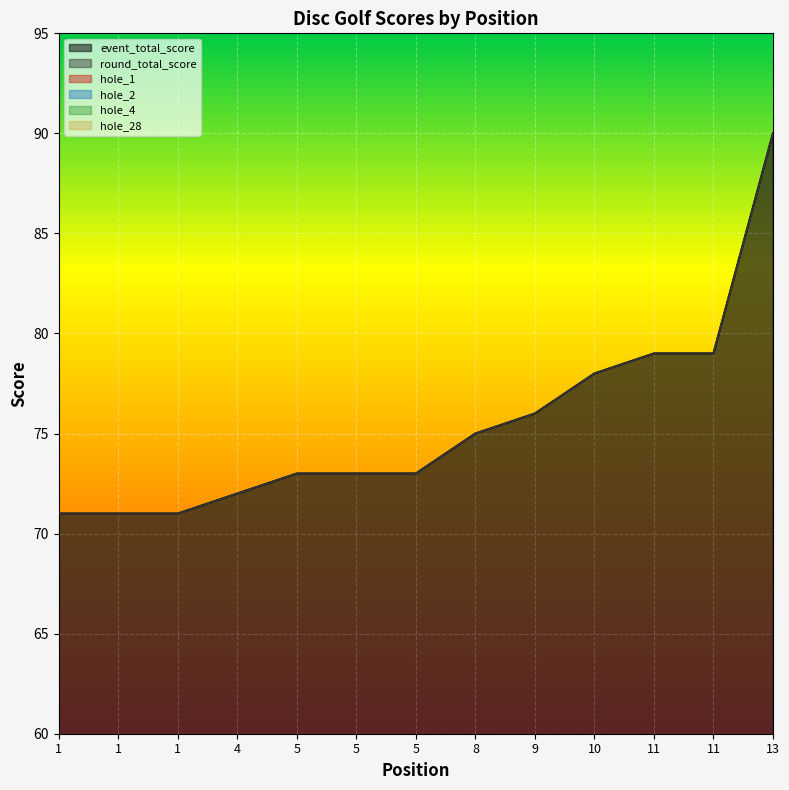

List the series in order of their peak value, highest first.

event_total_score, round_total_score, hole_28, hole_1, hole_2, hole_4